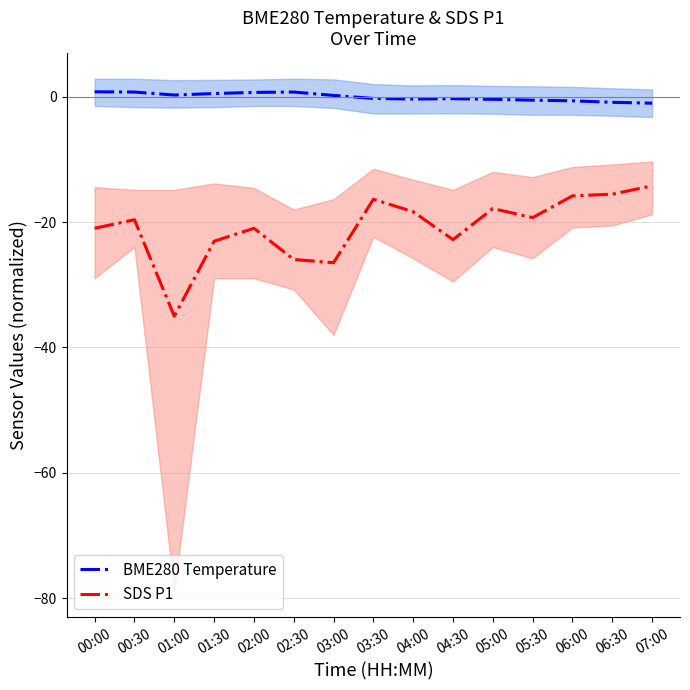

Where does the SDS P1 series first go above -19?

03:30